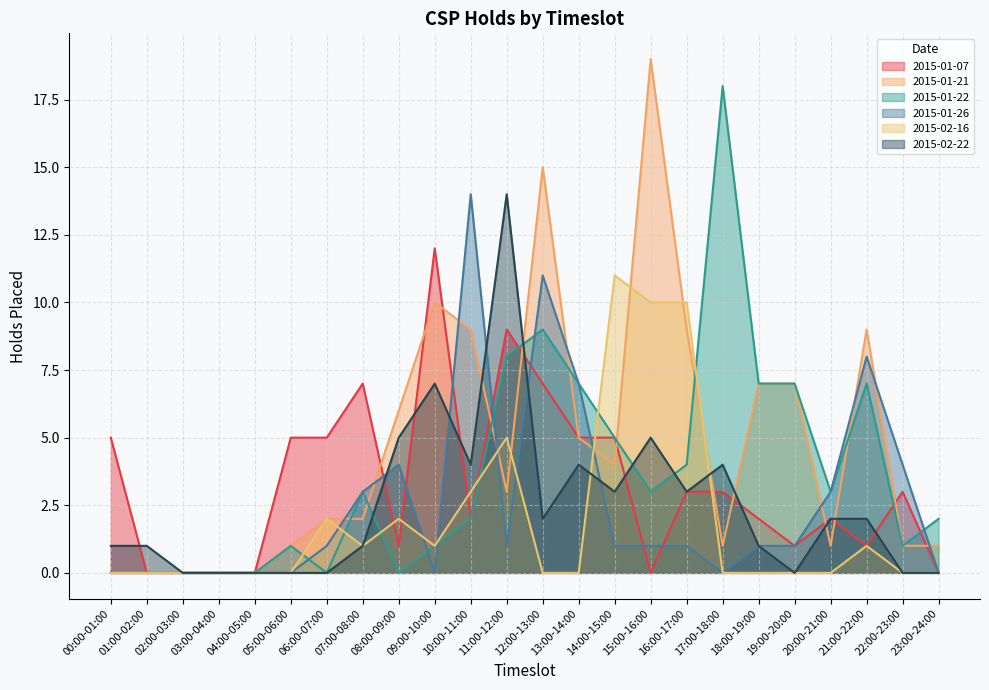

Which series changed the most between 09:00-10:00 and 20:00-21:00?

2015-01-07